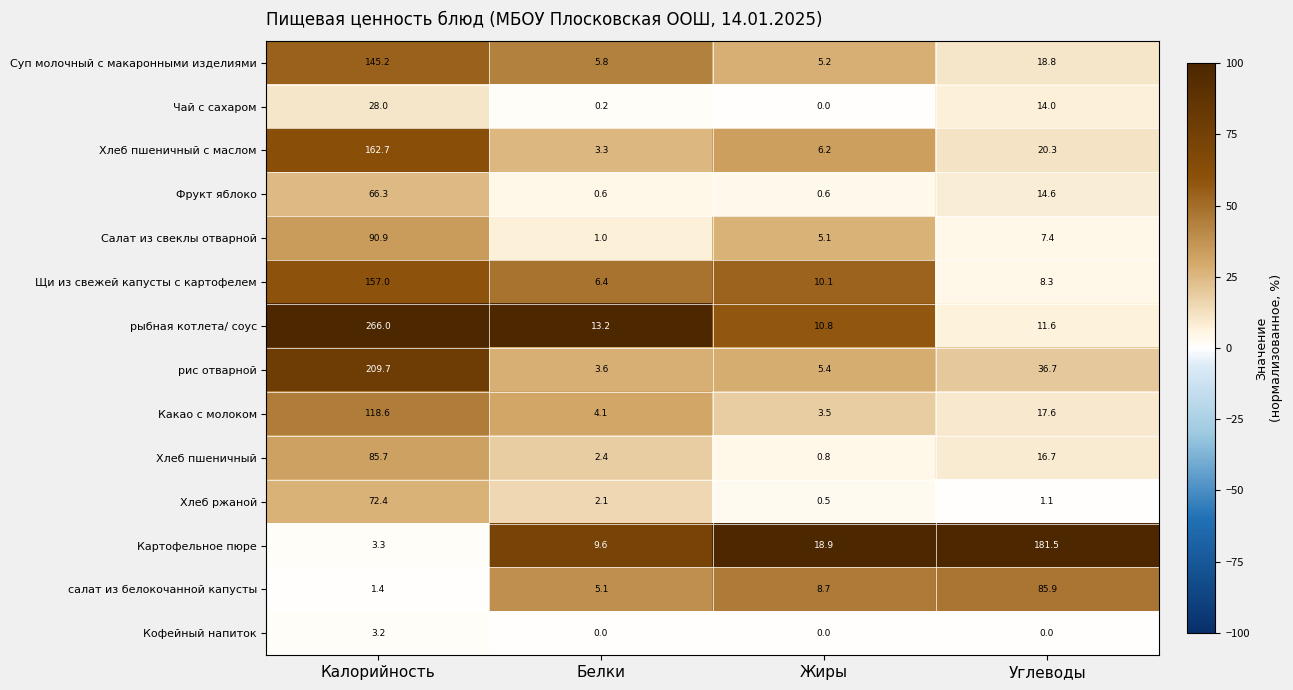

Which series has the widest spread of values?

рыбная котлета/ соус